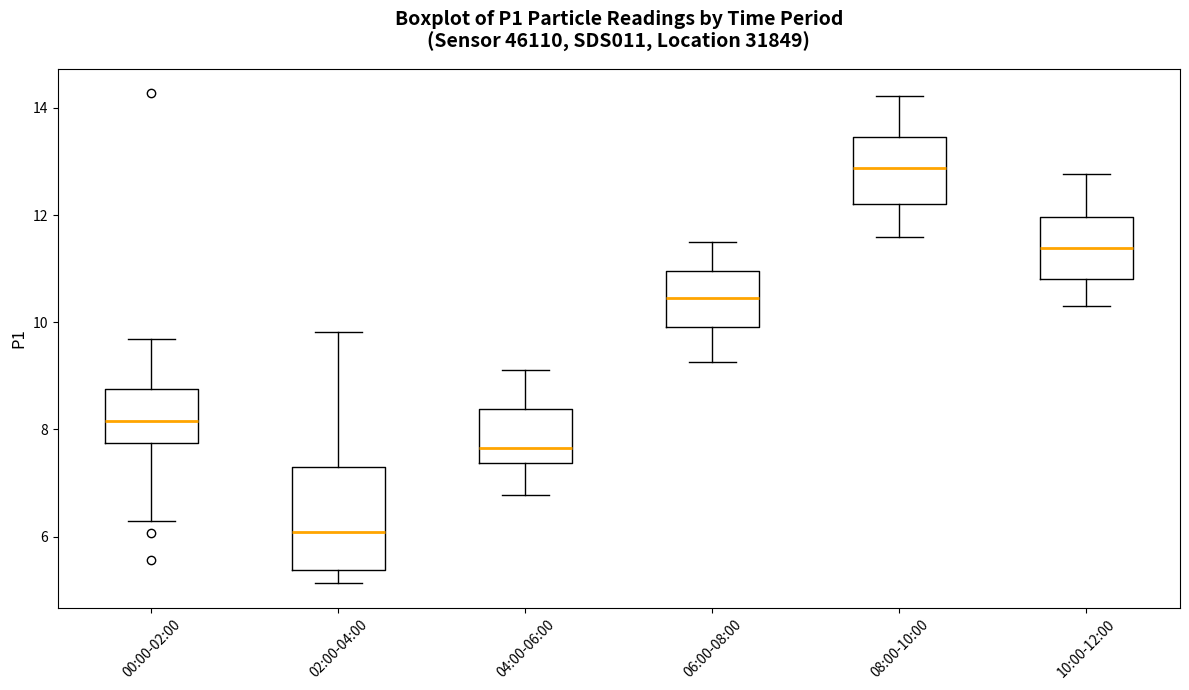

Where is the lower edge of the box for 08:00-10:00 on the y-axis? The values are not printed on the chart, so give them approximately, as read against the axis.

12.2